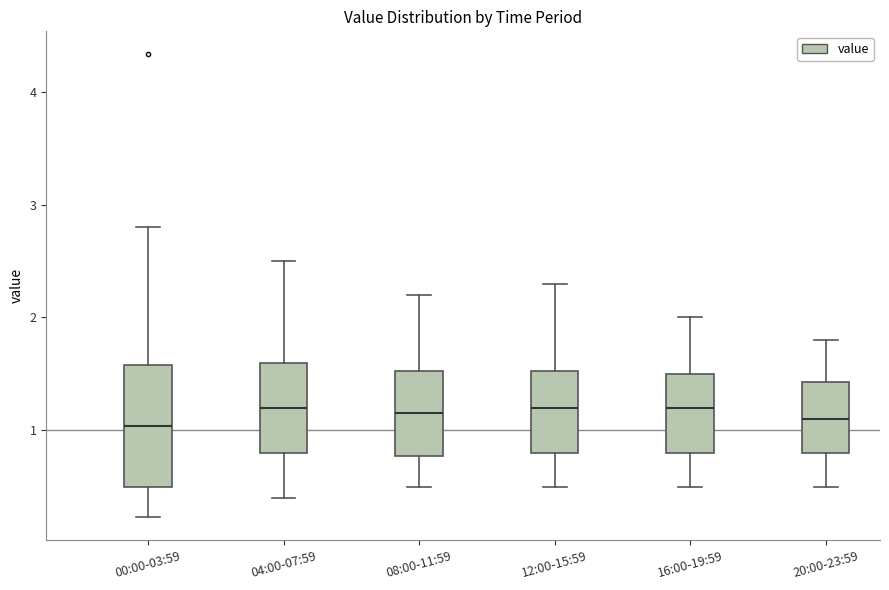

Which box is the tallest, from its lower edge to its upper edge?

00:00-03:59